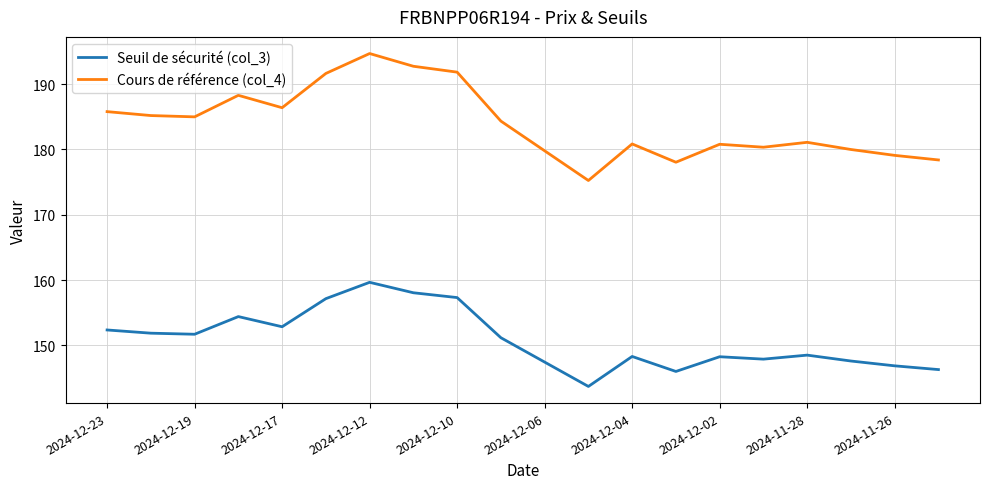

What is the smallest value displayed?

143.7